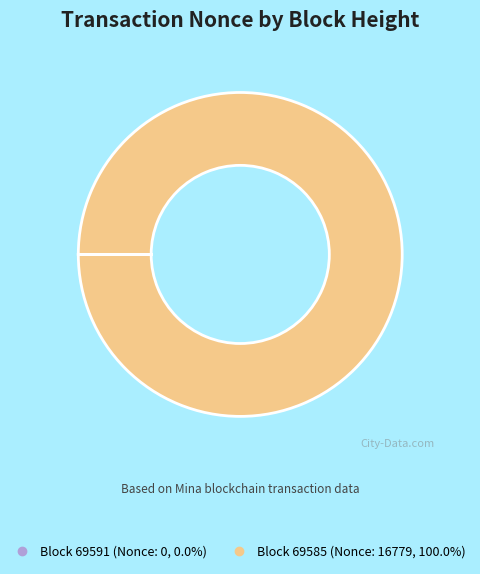

Is there a majority slice in this chart?

Yes